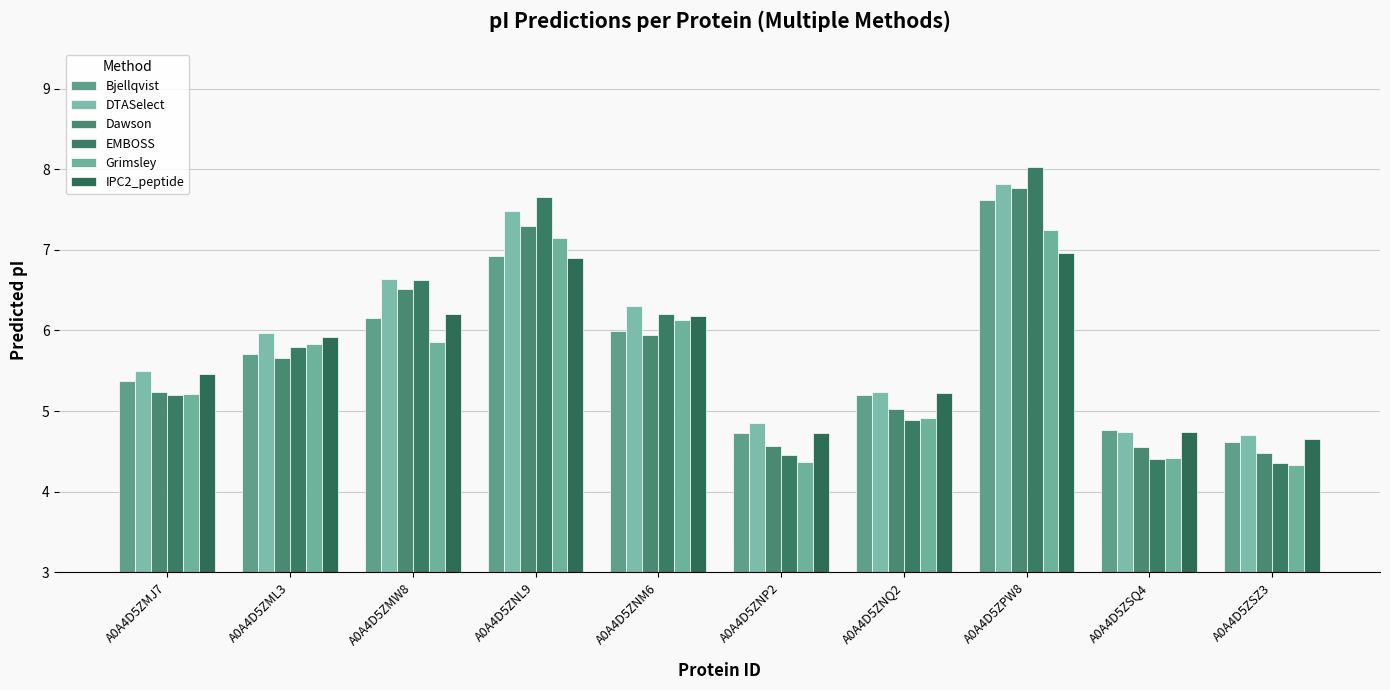

What is the value of the Bjellqvist bar at the 2nd from the left?

5.7